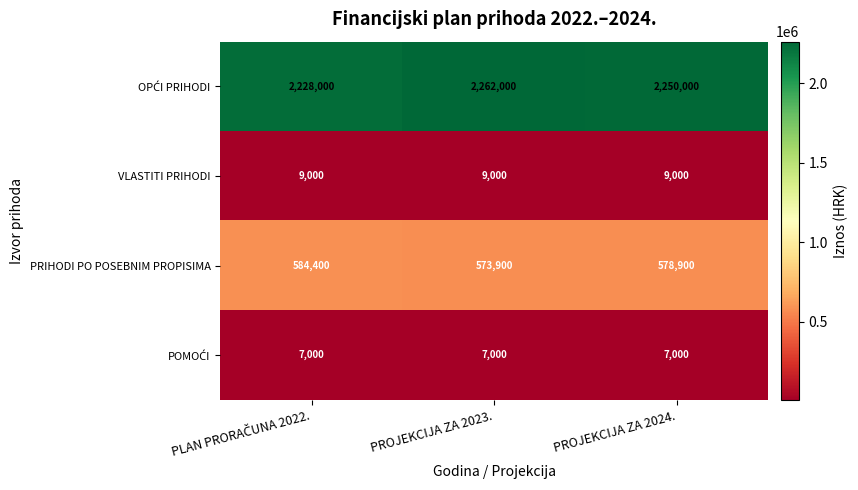

What is the difference between the highest and lowest values at PROJEKCIJA ZA 2024.?

2243000